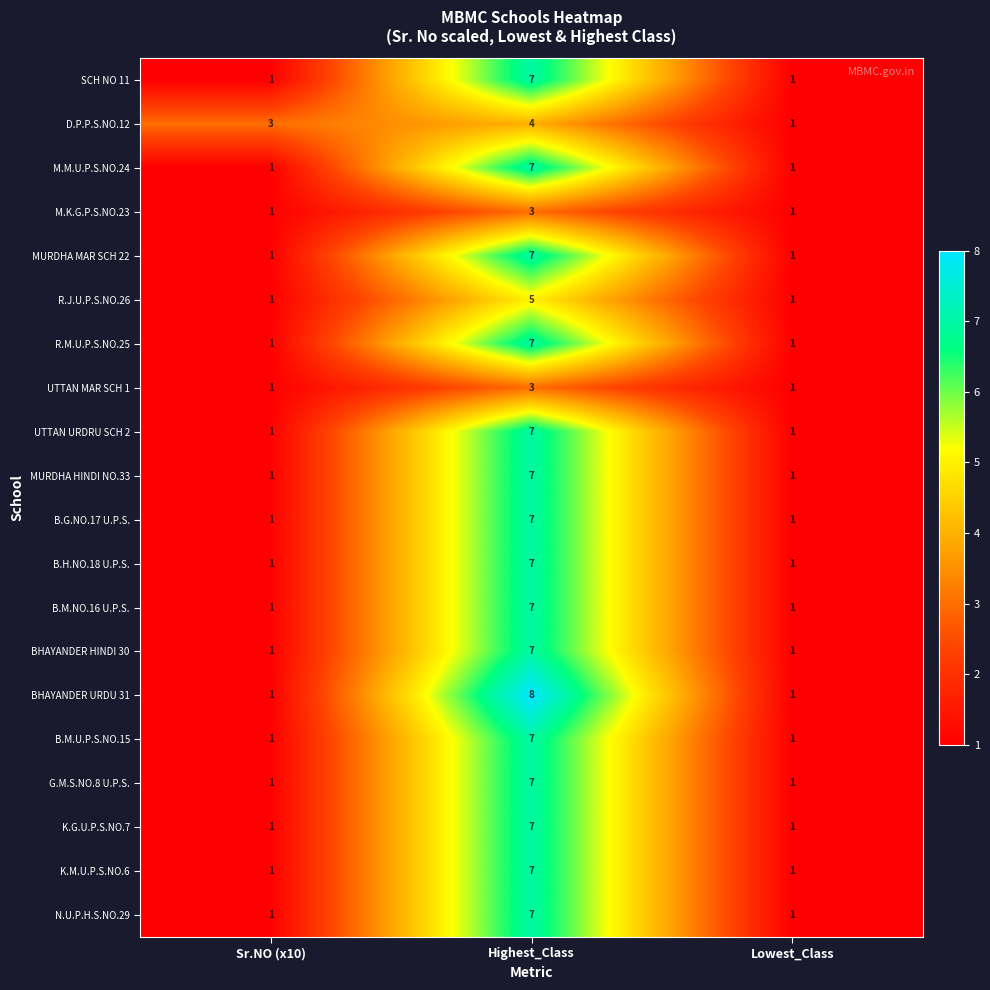

Which label corresponds to the largest value in the chart?

Highest_Class